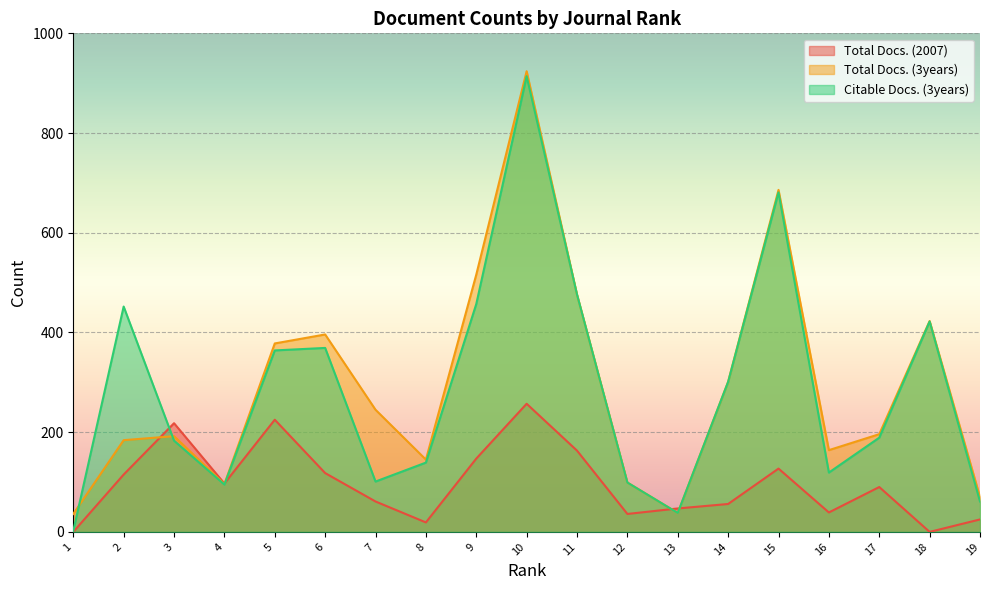

At which category is the sum across all series the highest?

10